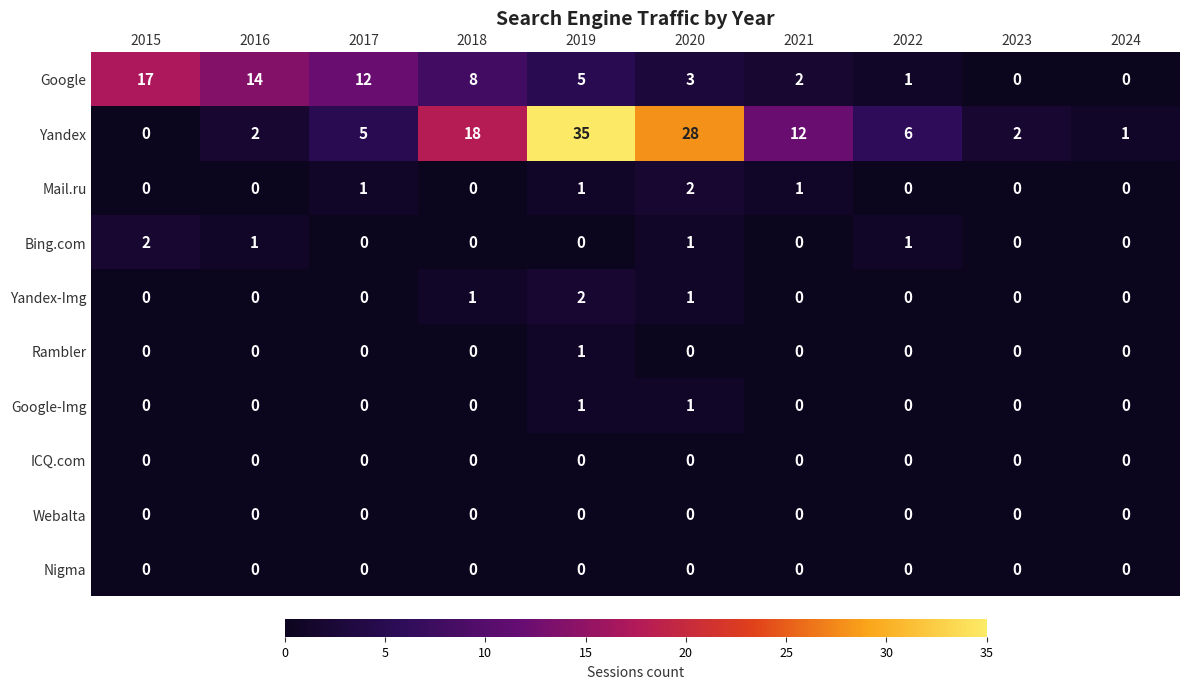

What is the average value of the Yandex series?

11